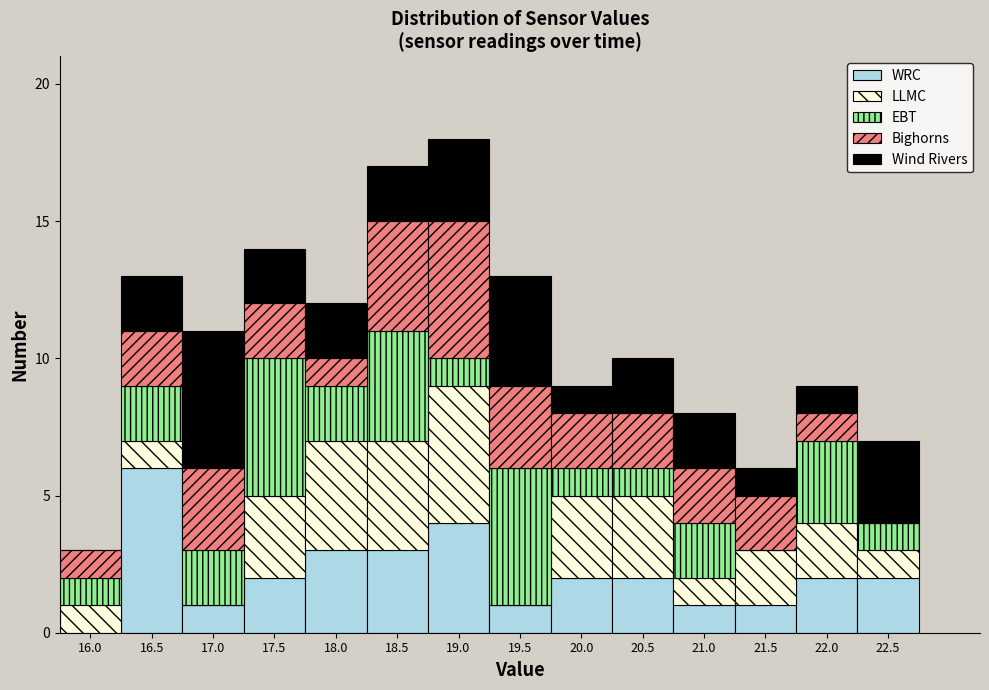

Which range on the x-axis has the tallest stacked bar (by total height)?

18.75 to 19.25